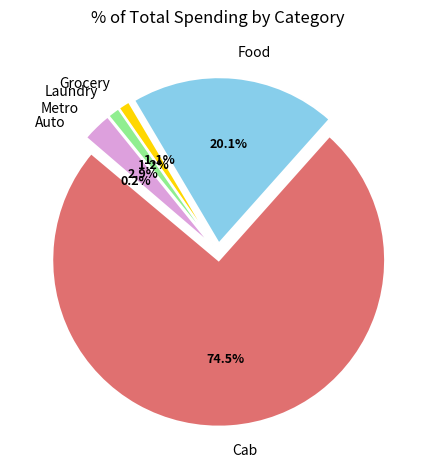

To the nearest percent, what percentage of the pie is Cab?

75%